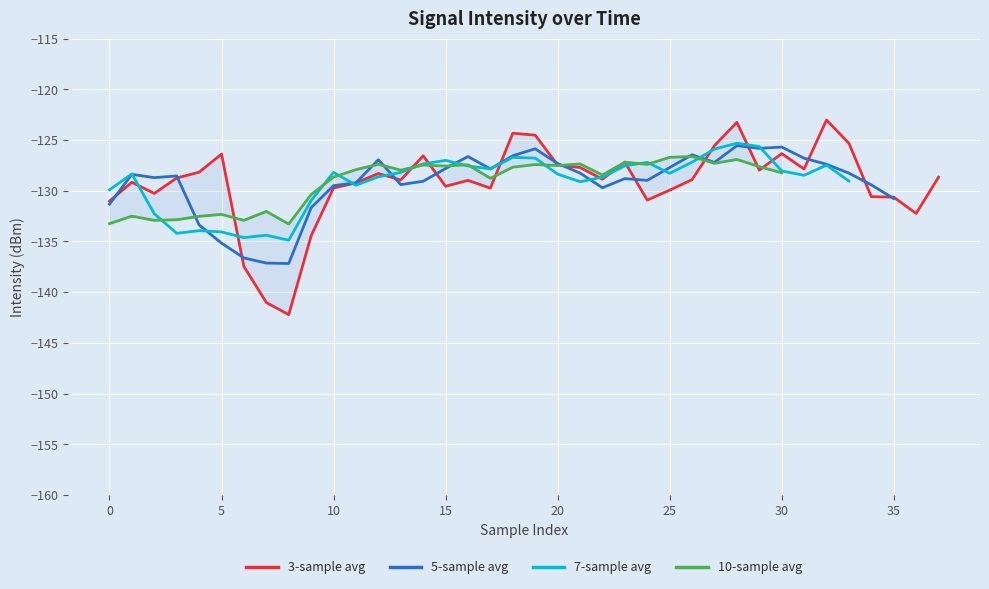

What is the maximum value for 3-sample avg?

-123.0